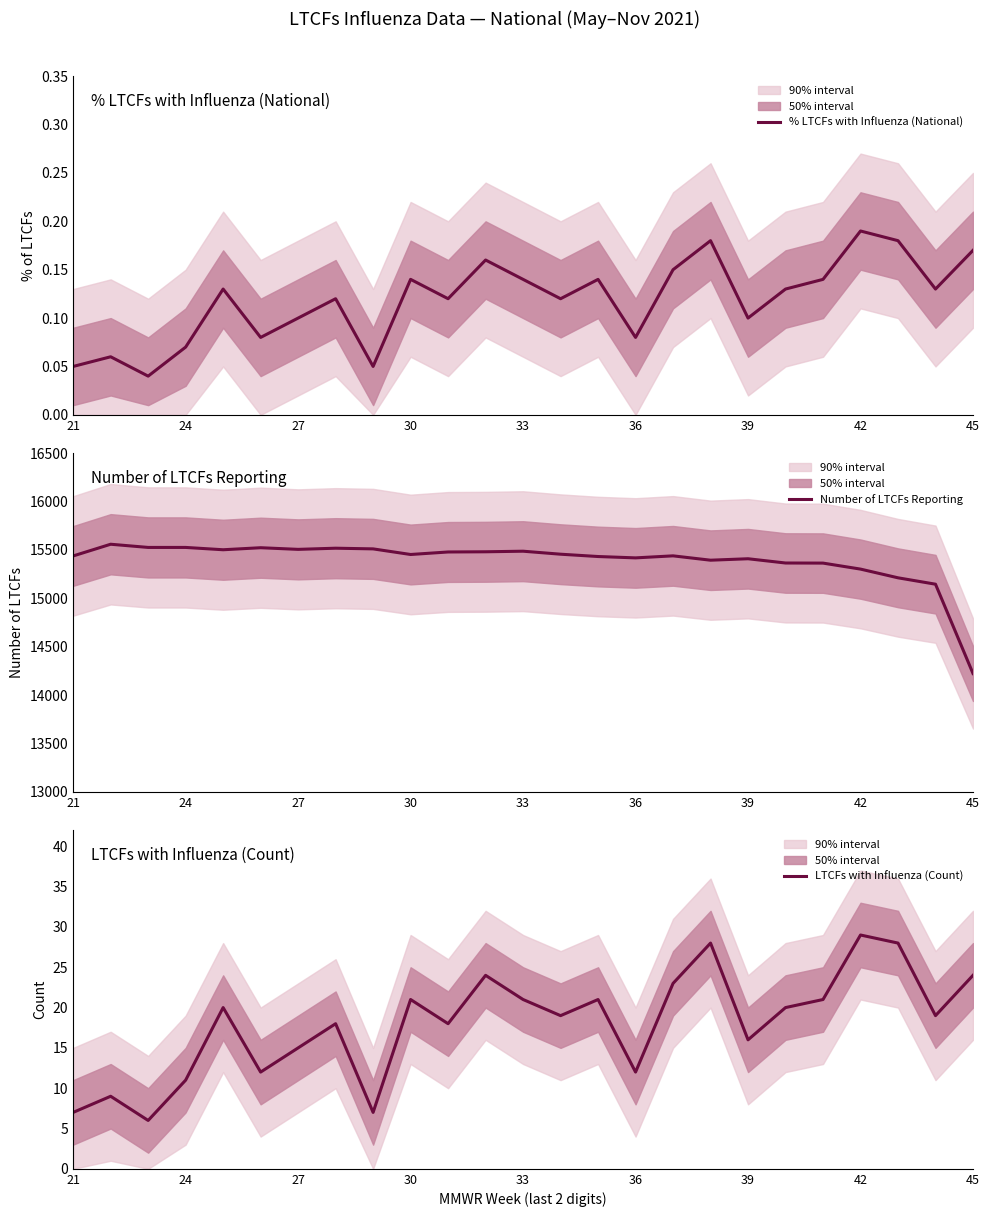

How many data points in LTCFs with Influenza (Count) are above 19?

12